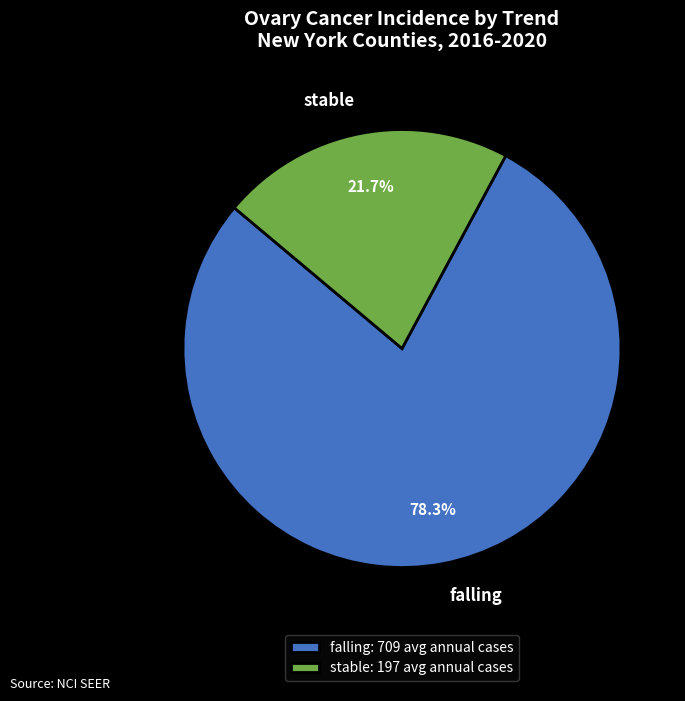

How many segments does this pie chart have?

2